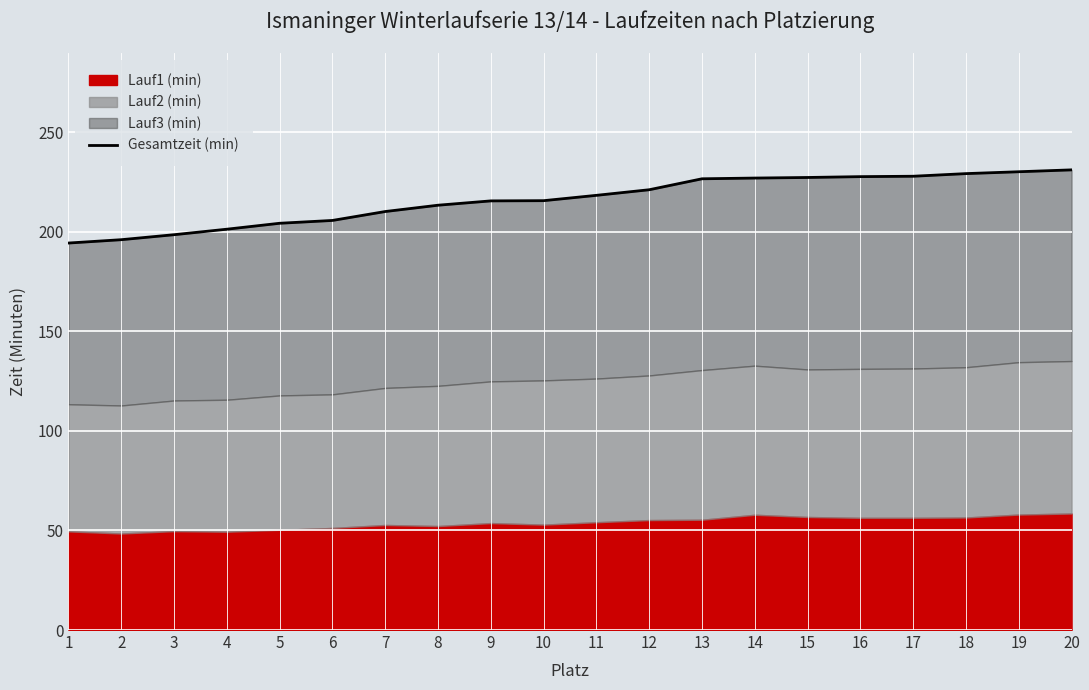

Reading left to right, extract all data points from this chart.

194.4	196.1	198.6	201.3	204.3	205.7	210.2	213.4	215.5	215.7	218.3	221.1	226.6	227.0	227.3	227.7	227.9	229.2	230.2	231.1